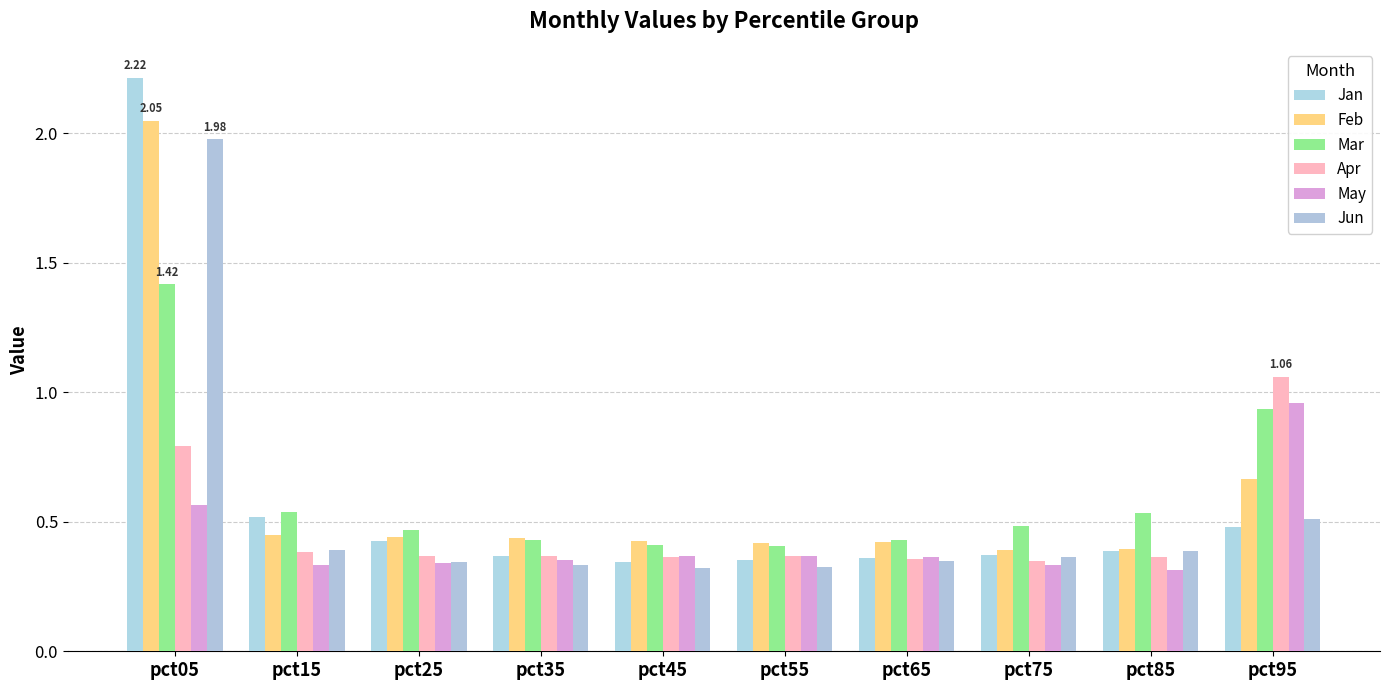

How many bars are there in total?

60